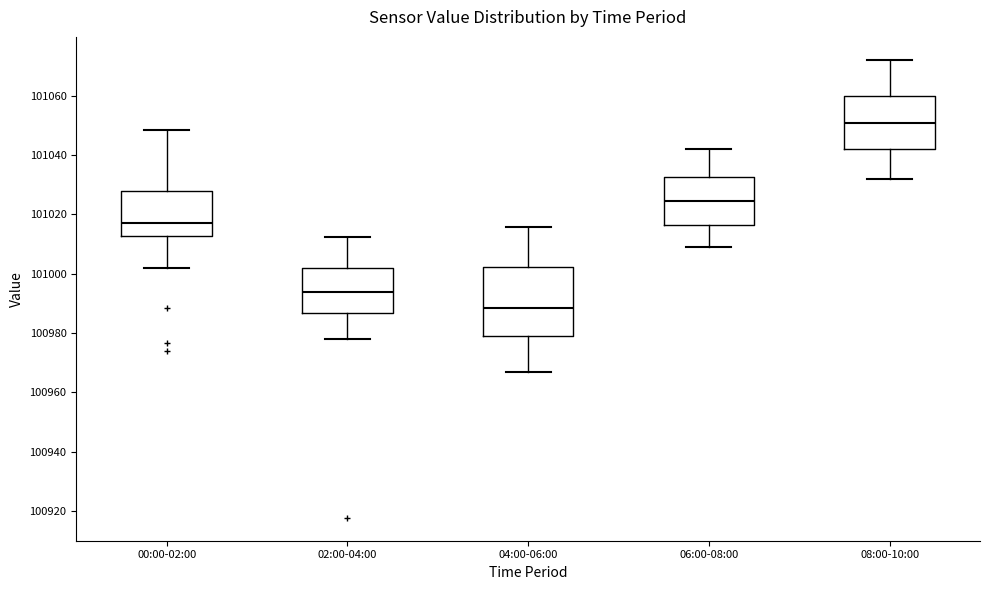

Reading left to right, transcribe this box plot: for each box, give where its median line is, the range the box spans, and where its two whiskers end, as read against the y-axis. The values are not printed on the chart, so give them approximately, as read against the axis.

00:00-02:00: median 101018, box 101012 to 101028, whiskers 101002 to 101048
02:00-04:00: median 100994, box 100986 to 101002, whiskers 100978 to 101012
04:00-06:00: median 100988, box 100978 to 101002, whiskers 100966 to 101016
06:00-08:00: median 101024, box 101016 to 101032, whiskers 101008 to 101042
08:00-10:00: median 101050, box 101042 to 101060, whiskers 101032 to 101072